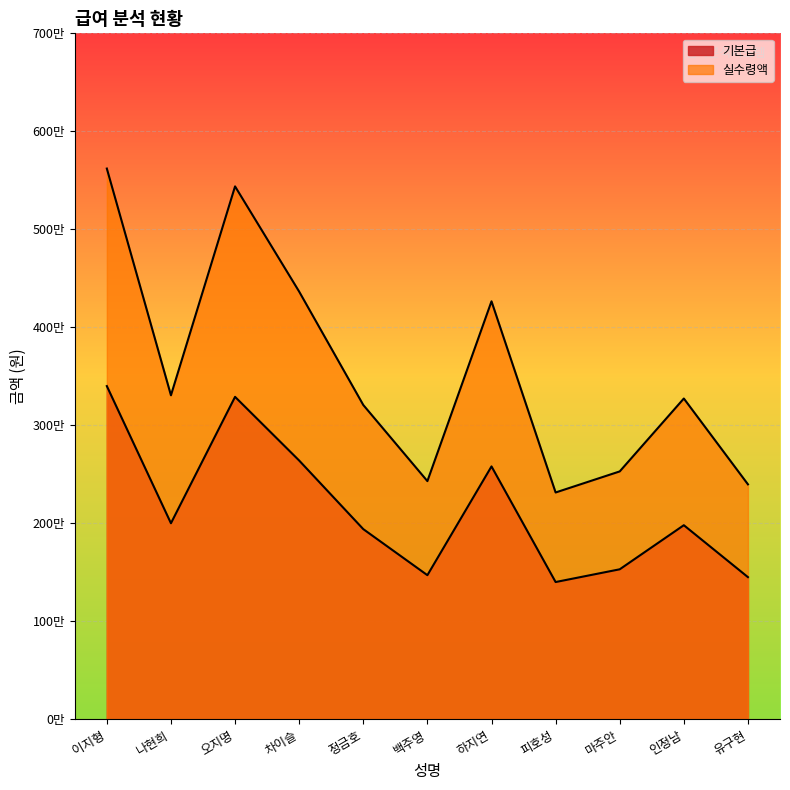

Does the chart display data point markers on the line(s)?

No